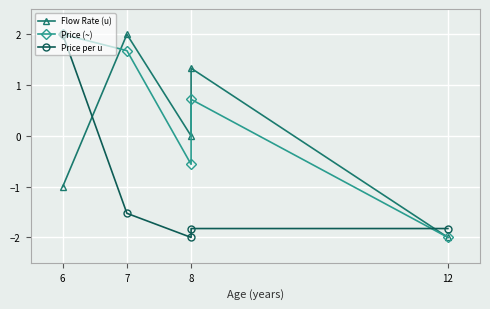

The value of Price (~) at 6 is 2.0. True or false?

True